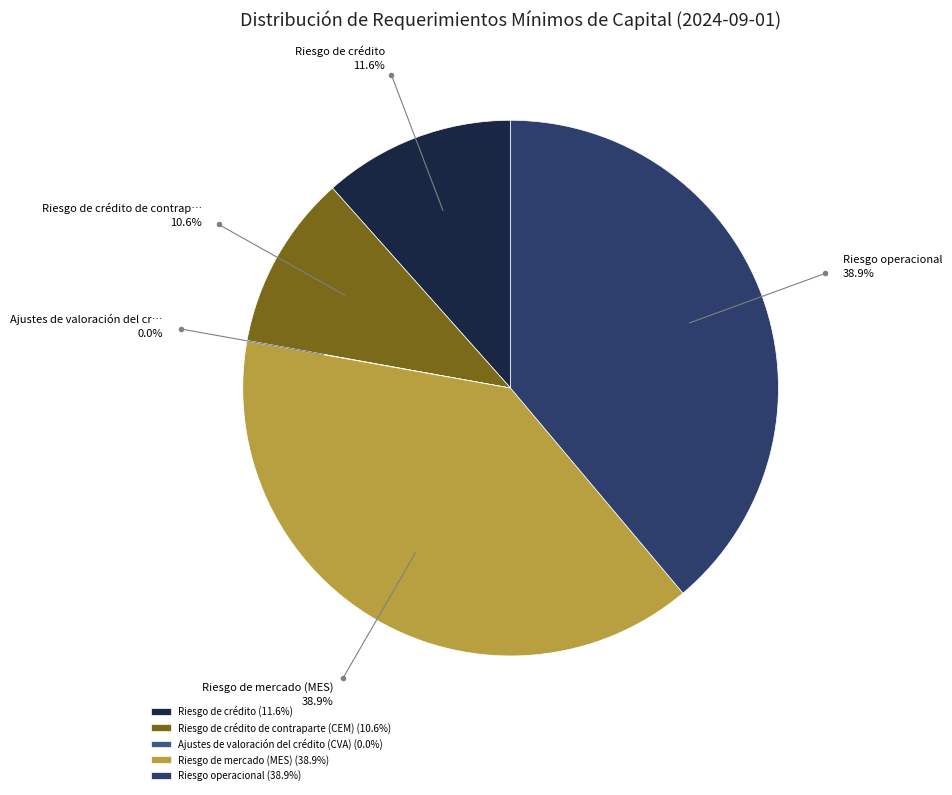

What is the total percentage of Riesgo operacional (38.9%) and Riesgo de crédito (11.6%)?

50.5%